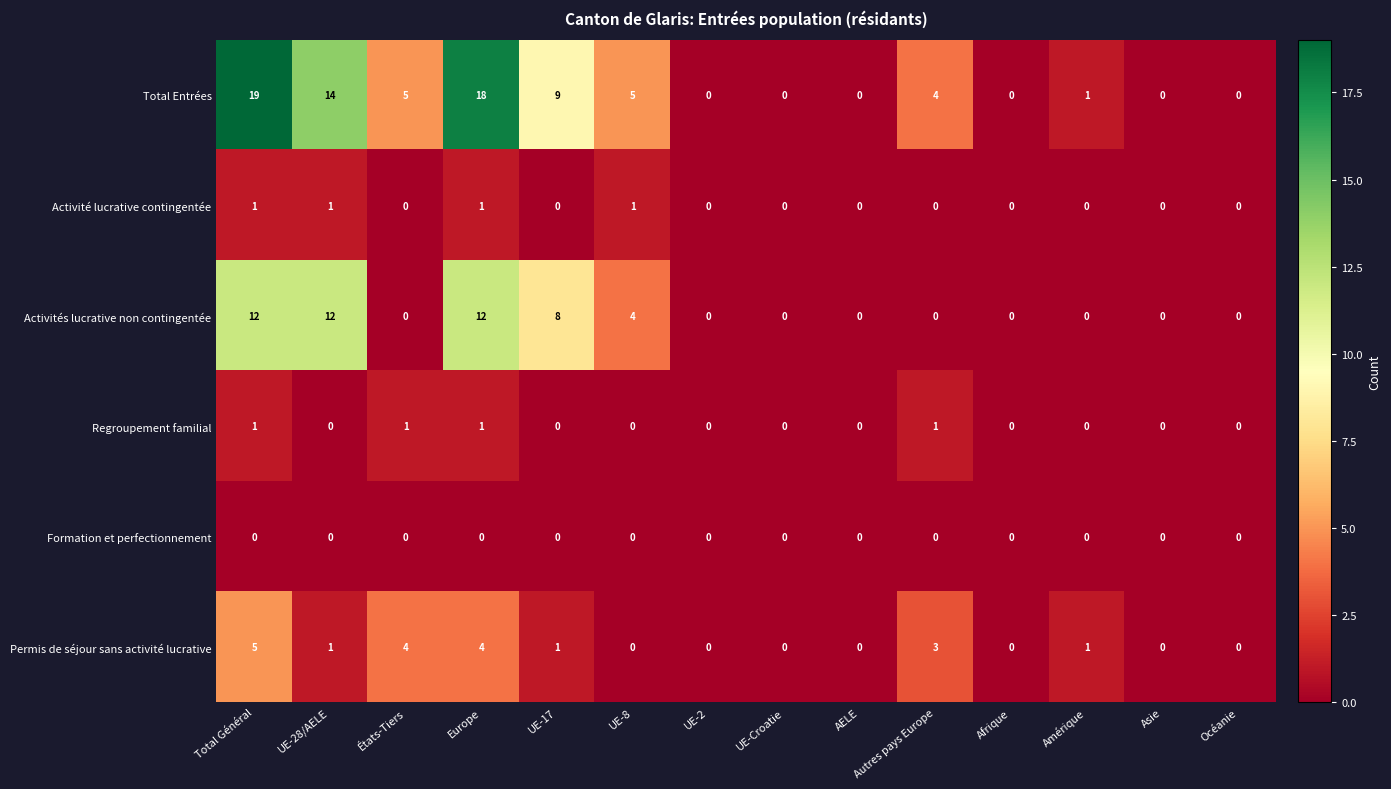

Which series has the widest spread of values?

Total Entrées